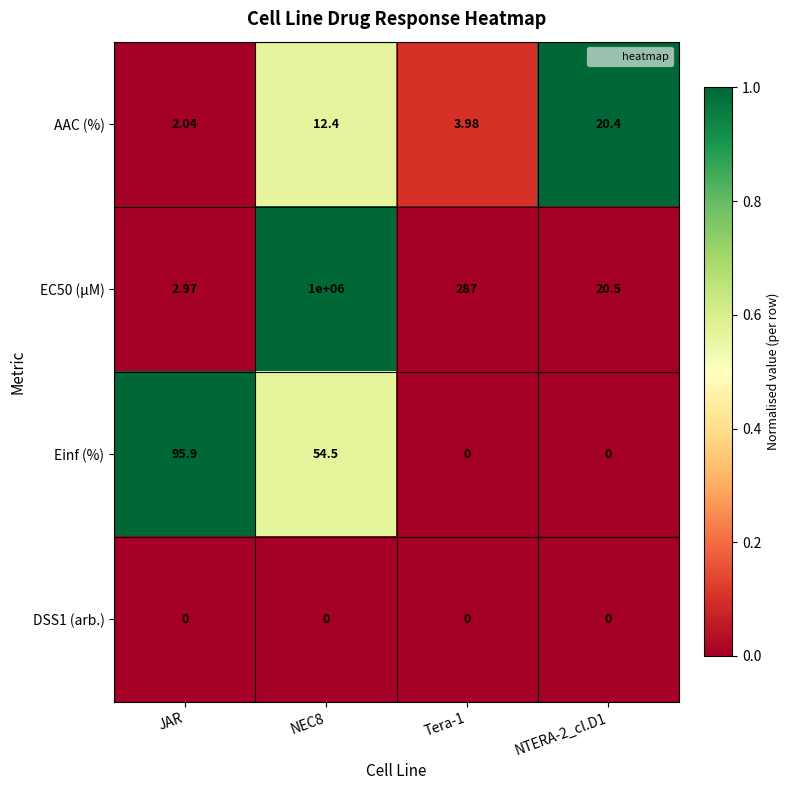

At which label does Einf (%) first exceed 54?

JAR